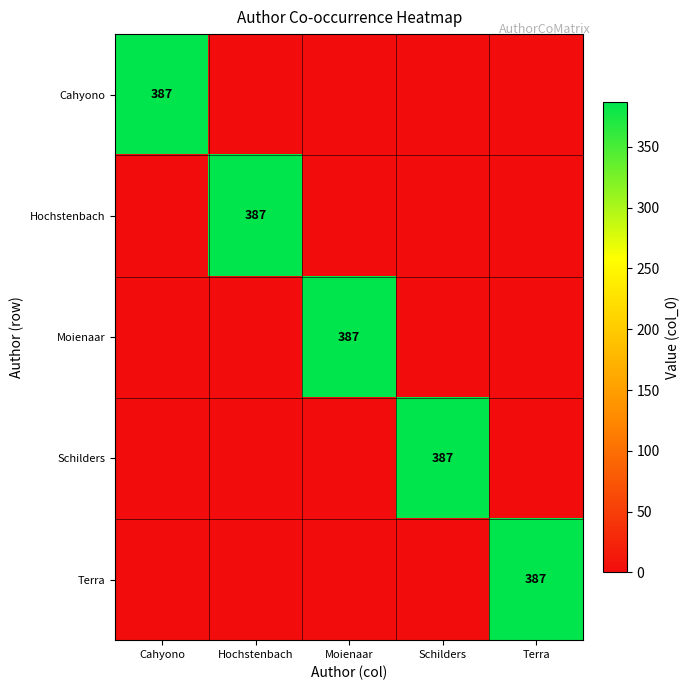

How many distinct data groups are displayed?

5